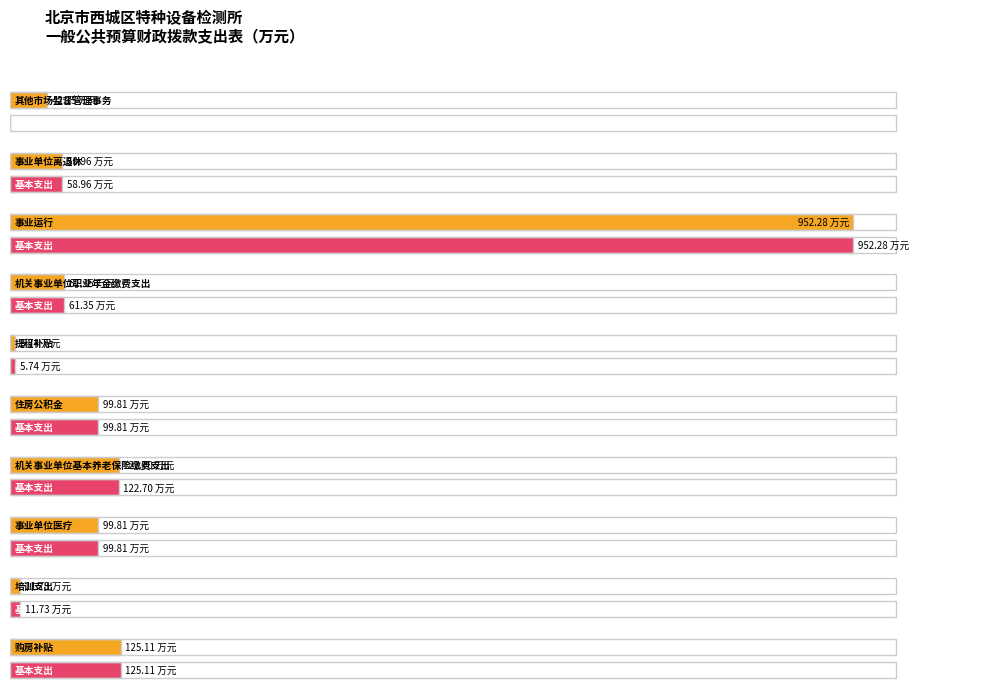

At which label does 基本支出 reach its minimum?

其他市场监督管理事务